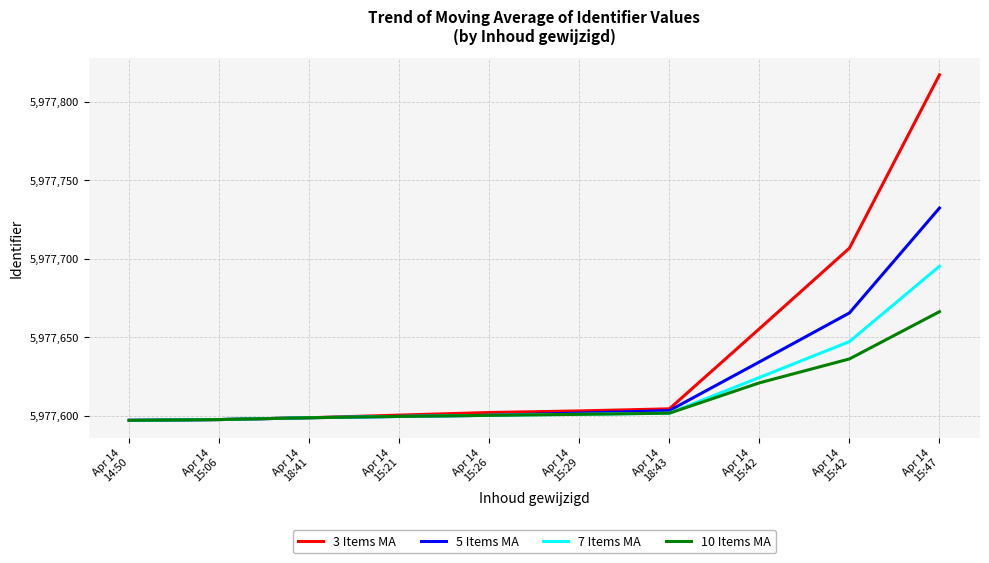

Does the chart have visible grid lines?

Yes